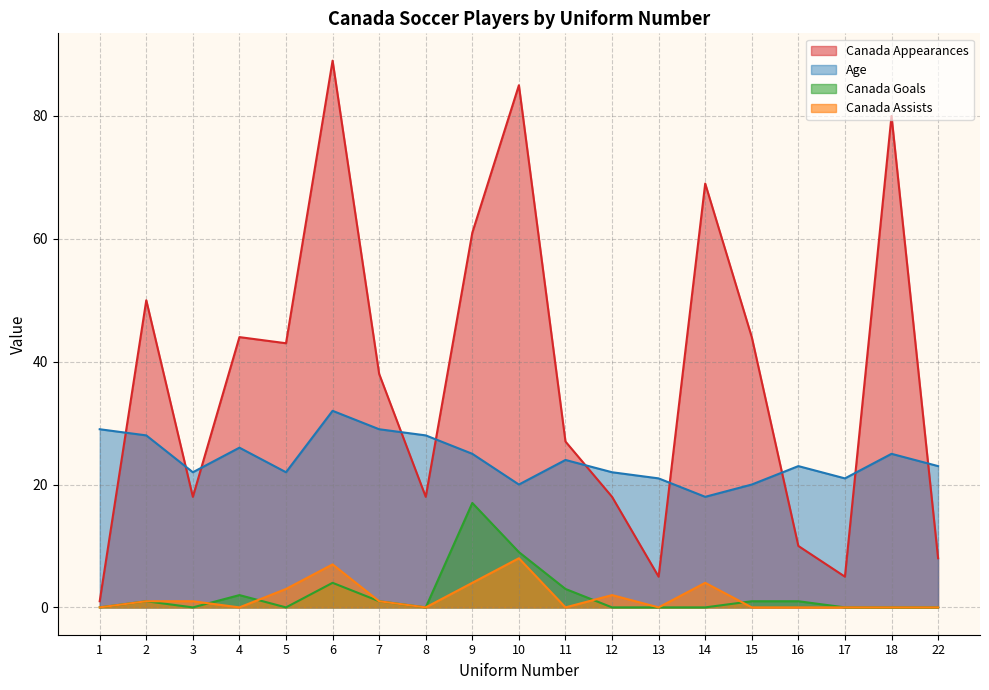

Rank the categories by Canada Appearances value from highest to lowest.

6, 10, 18, 14, 9, 2, 4, 15, 5, 7, 11, 3, 8, 12, 16, 22, 13, 17, 1